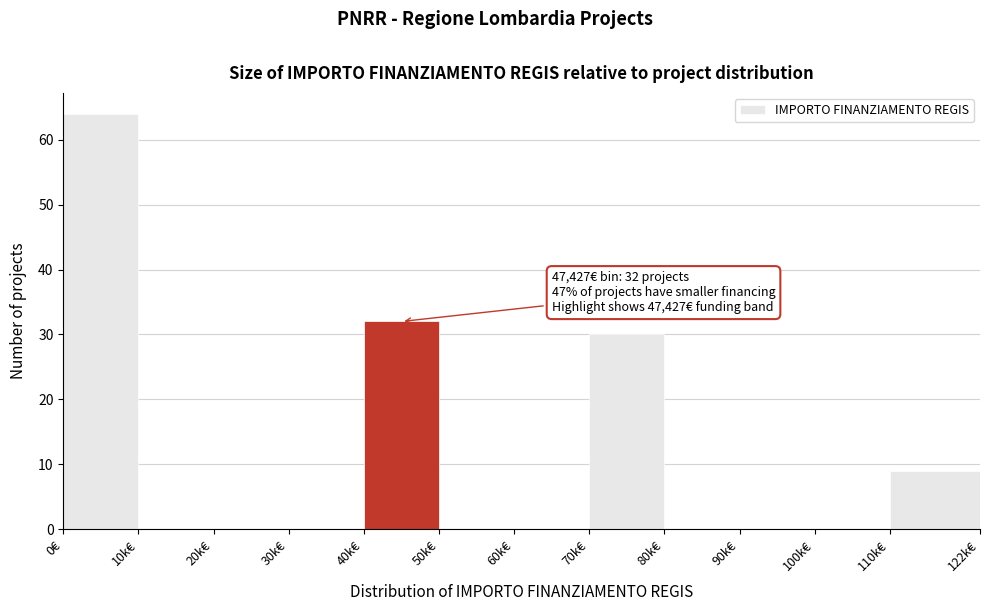

Reading right to left, extract all data points from this chart.

110k€=9	100k€=0	90k€=0	80k€=0	70k€=30	60k€=0	50k€=0	40k€=32	30k€=0	20k€=0	10k€=0	0€=64